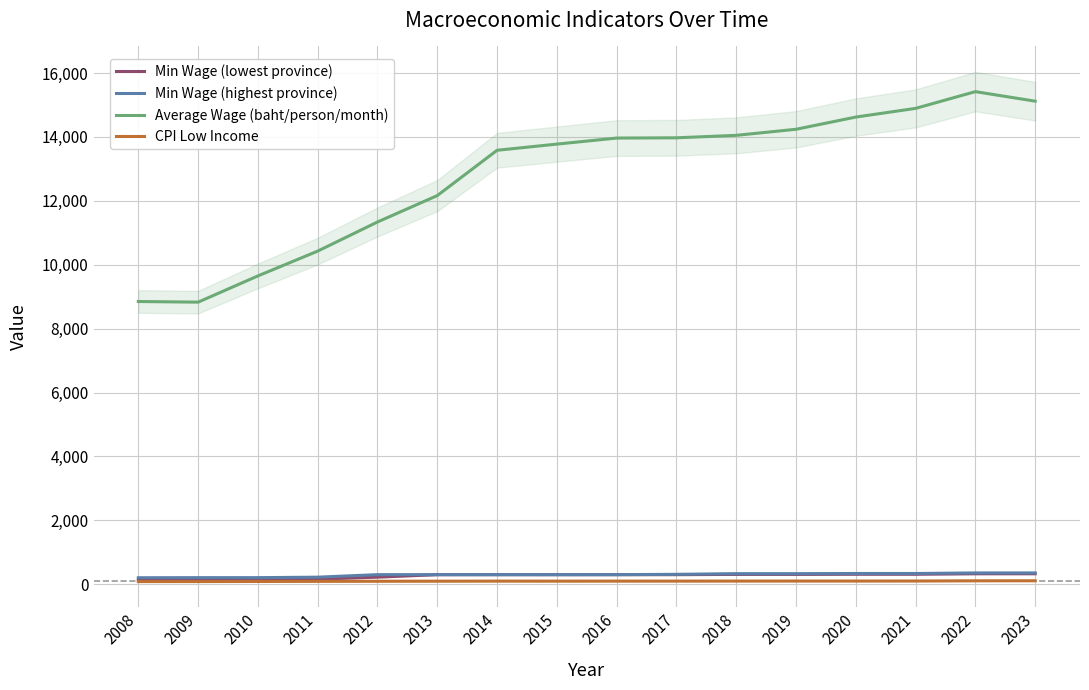

Does the chart have visible grid lines?

Yes